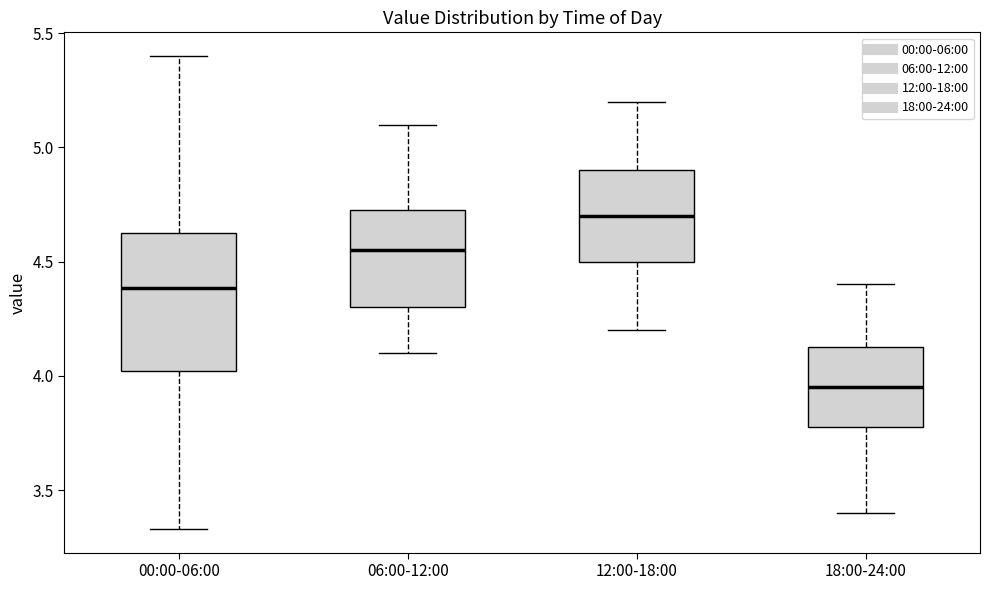

Which box is the tallest, from its lower edge to its upper edge?

00:00-06:00